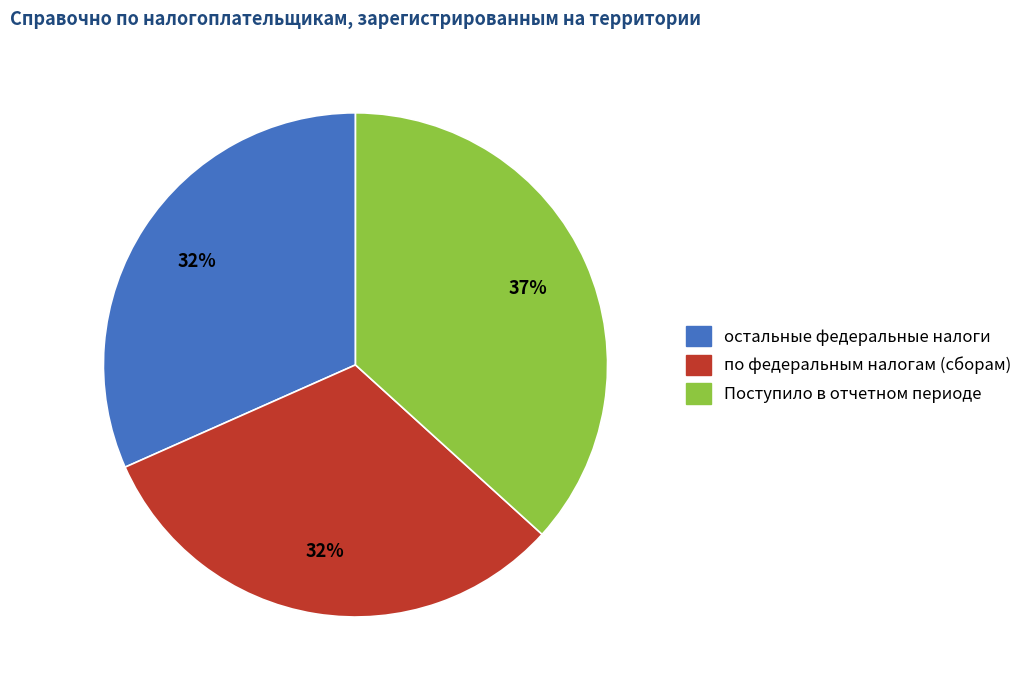

Is it true that Поступило в отчетном периоде is 28% of the pie?

False